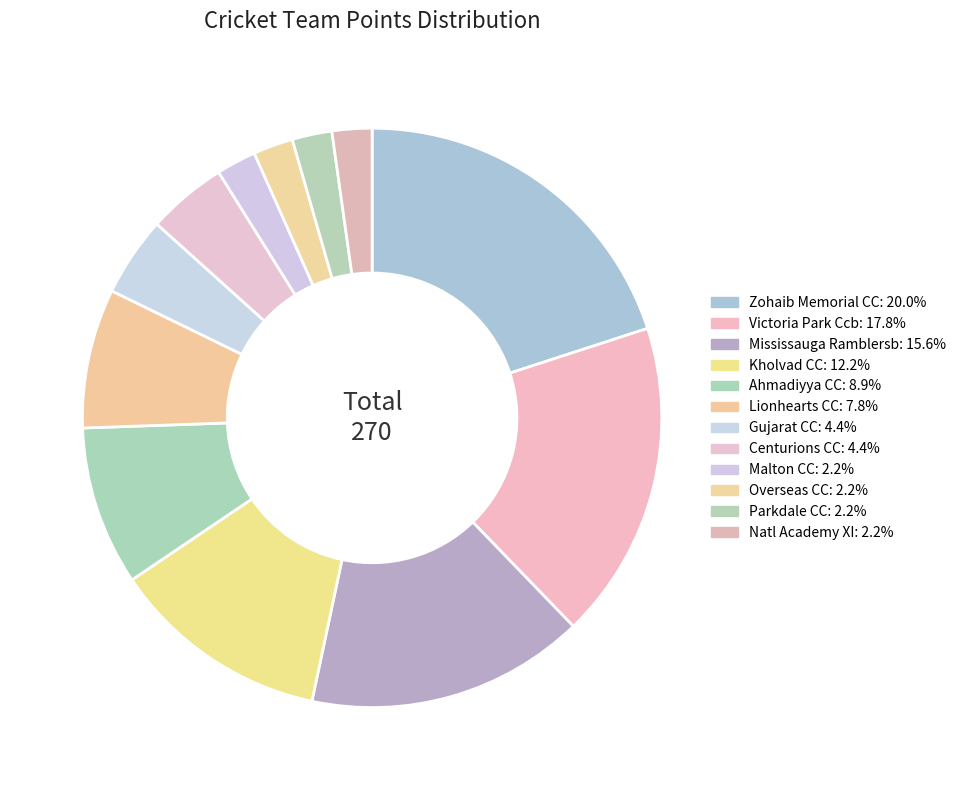

Which slice is the largest?

Zohaib Memorial CC